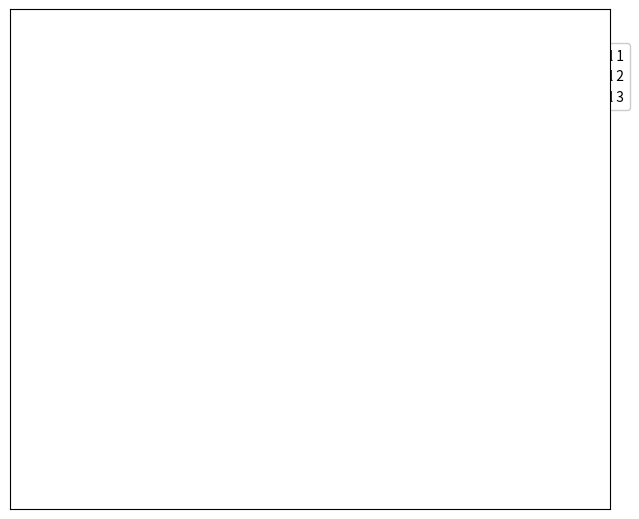

Does any single category account for the majority?

No